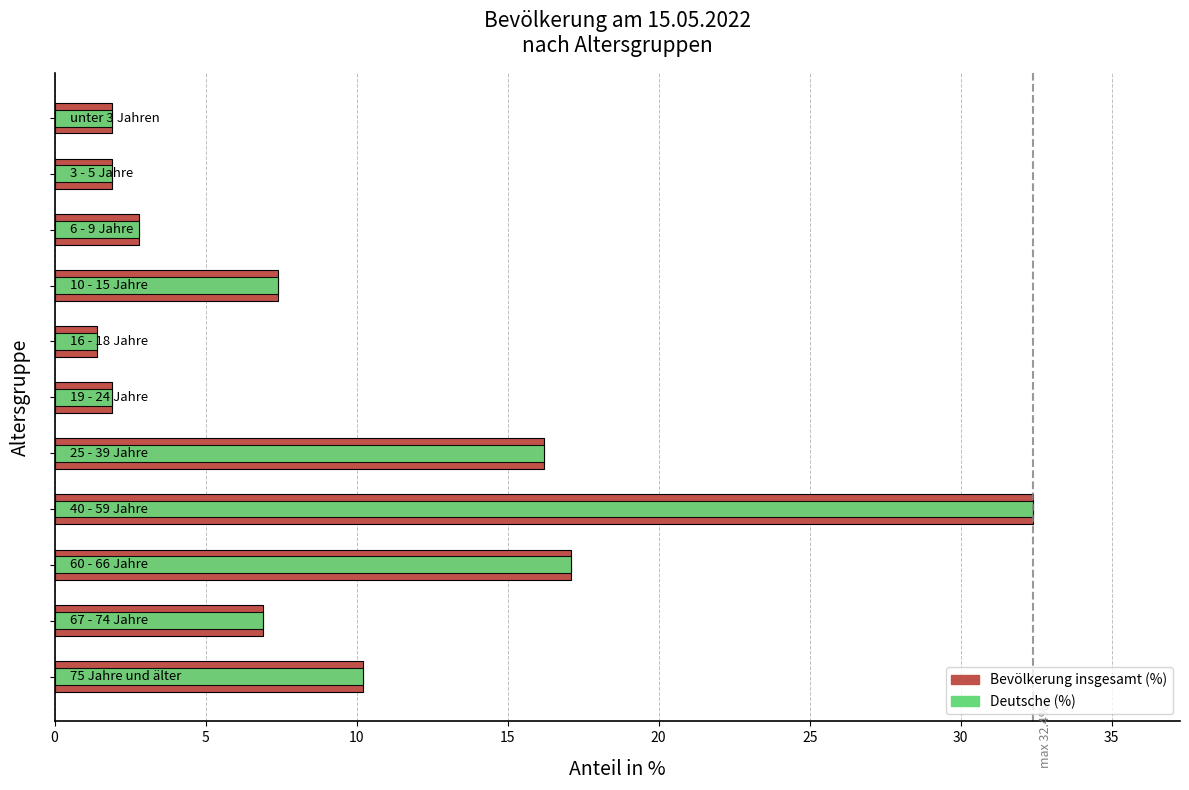

Which series has the largest total across all categories?

Bevölkerung insgesamt (%)